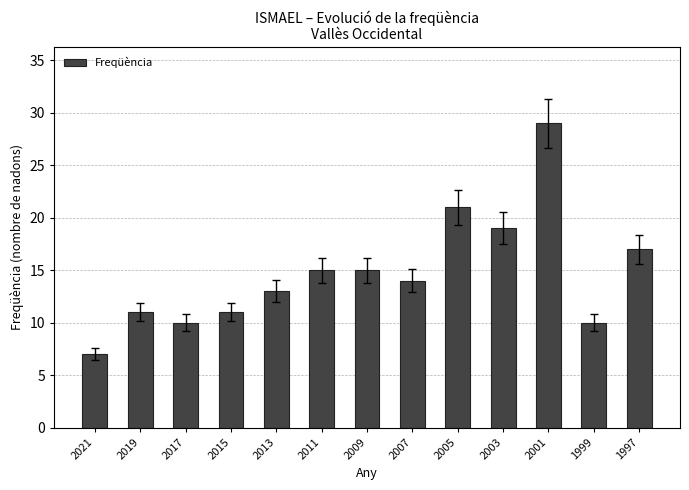

What is the value of the 3rd bar from the left?

10